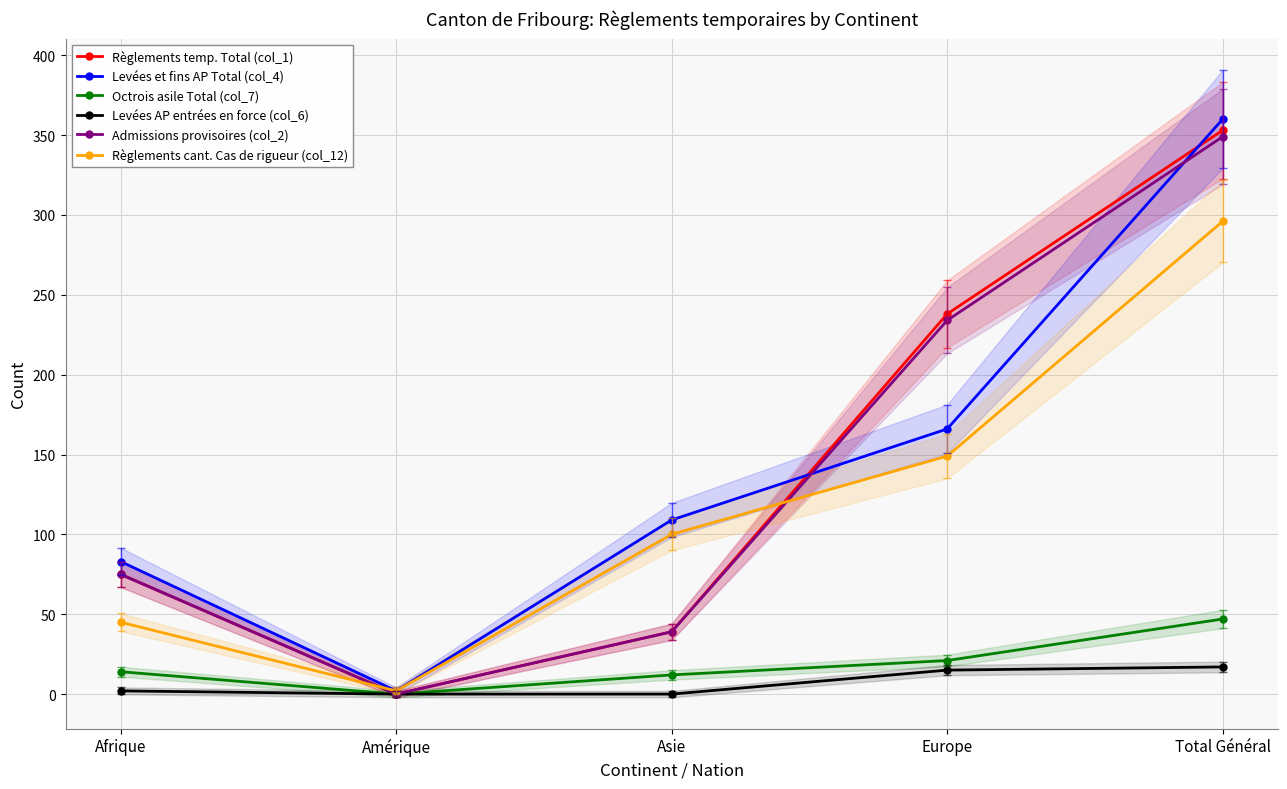

The Admissions provisoires (col_2) series shows 61 at Europe. True or false?

False